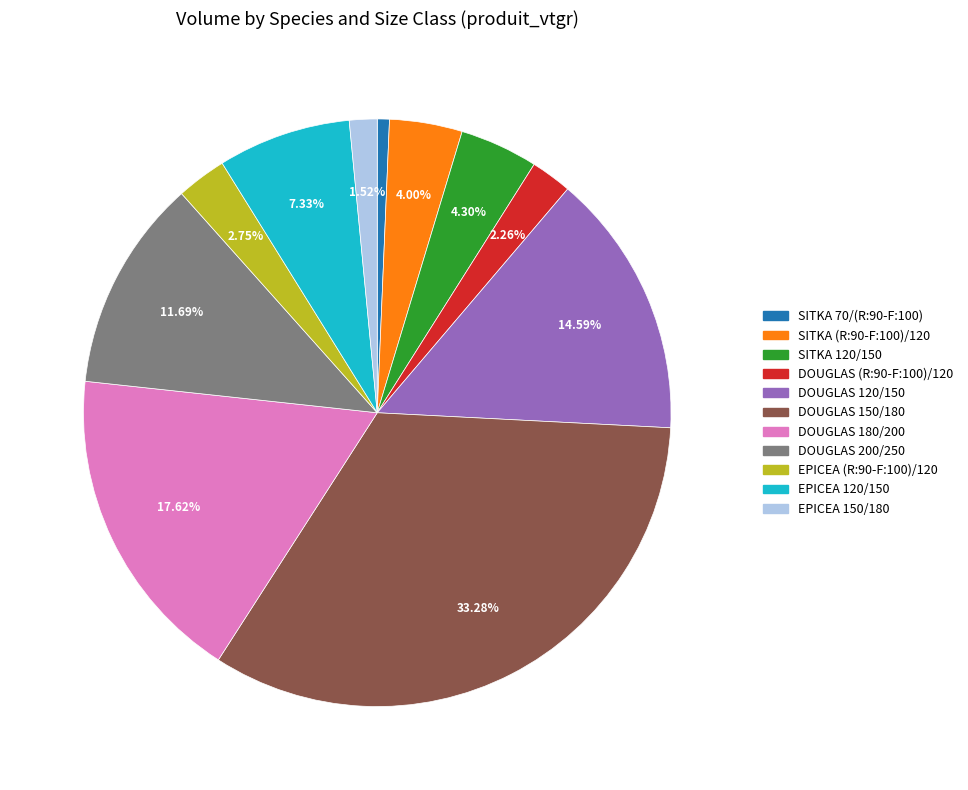

What is the ratio of the value at SITKA (R:90-F:100)/120 to the value at SITKA 70/(R:90-F:100)?

6.0